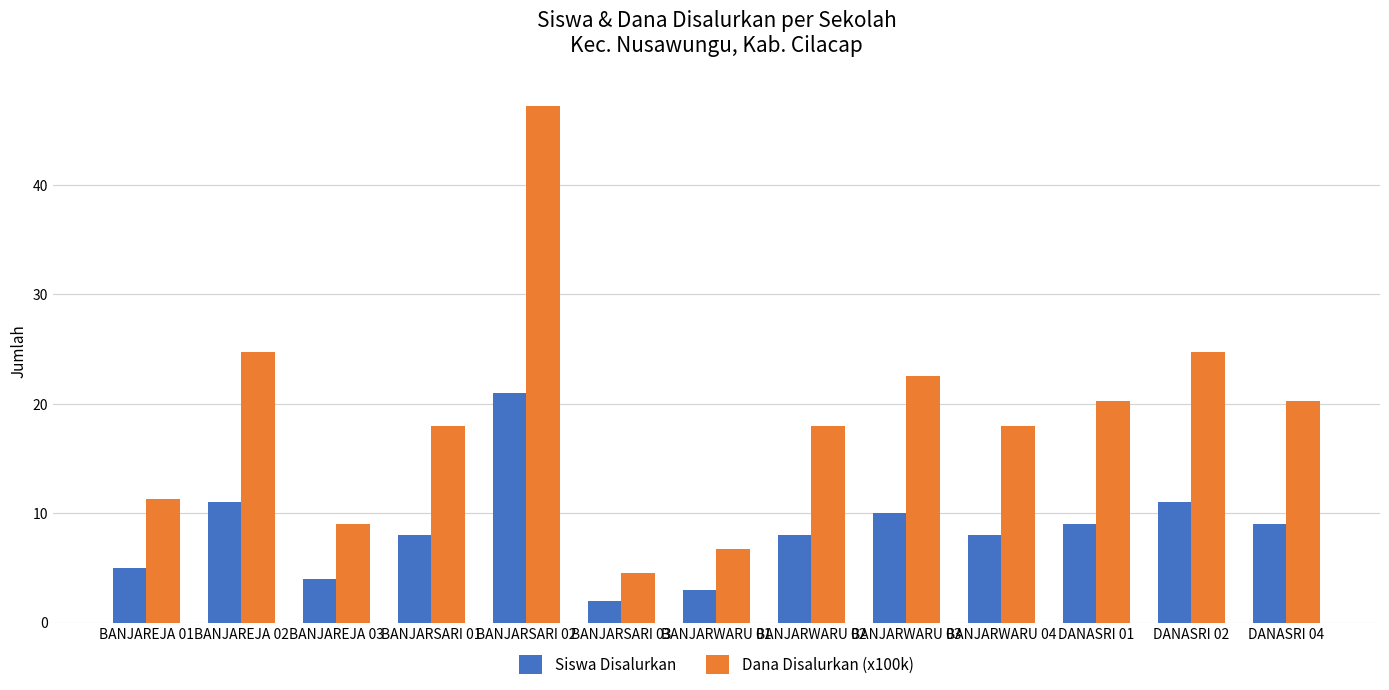

How many bars are there in each group?

2